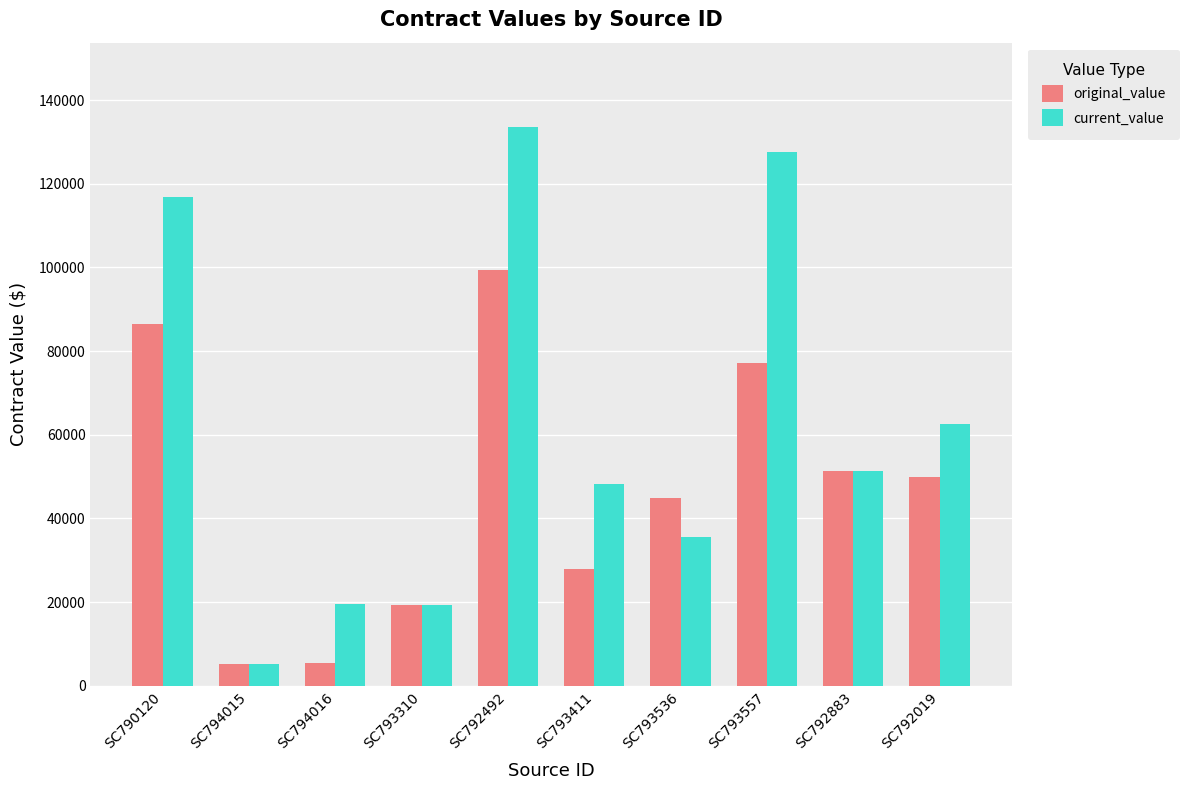

What is the smallest value displayed?

5250.0